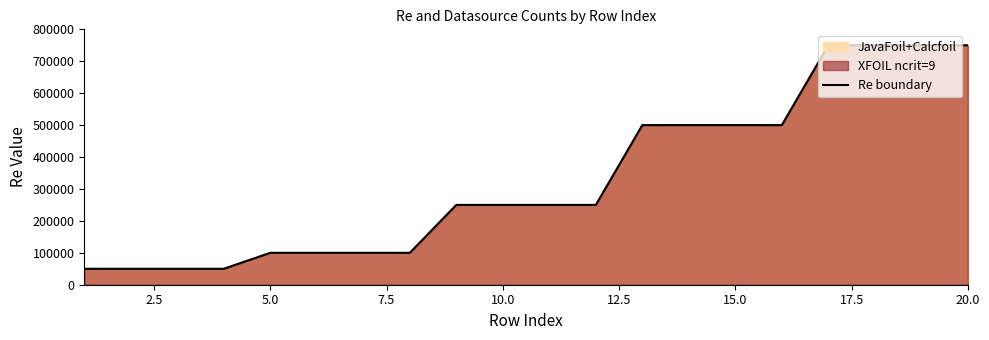

Is it true that the value at 5.0 is 136355?

False